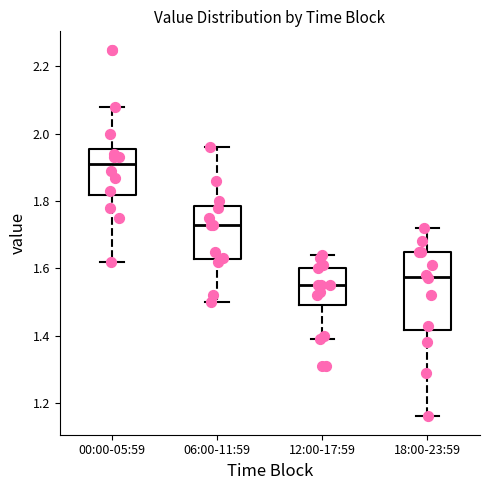

Reading left to right, transcribe this box plot: for each box, give where its median line is, the range the box spans, and where its two whiskers end, as read against the y-axis. The values are not printed on the chart, so give them approximately, as read against the axis.

00:00-05:59: median 1.92, box 1.82 to 1.96, whiskers 1.62 to 2.08
06:00-11:59: median 1.74, box 1.62 to 1.78, whiskers 1.50 to 1.96
12:00-17:59: median 1.56, box 1.50 to 1.60, whiskers 1.40 to 1.64
18:00-23:59: median 1.58, box 1.42 to 1.66, whiskers 1.16 to 1.72